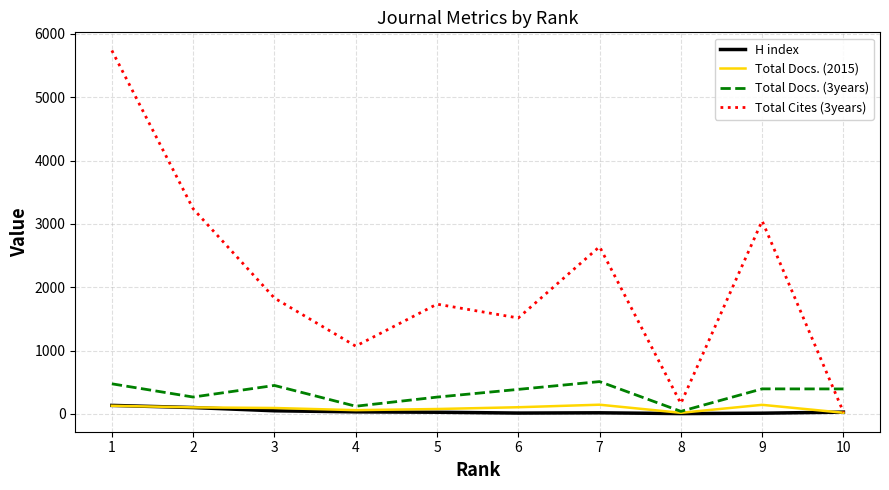

Which series has the widest spread of values?

Total Cites (3years)